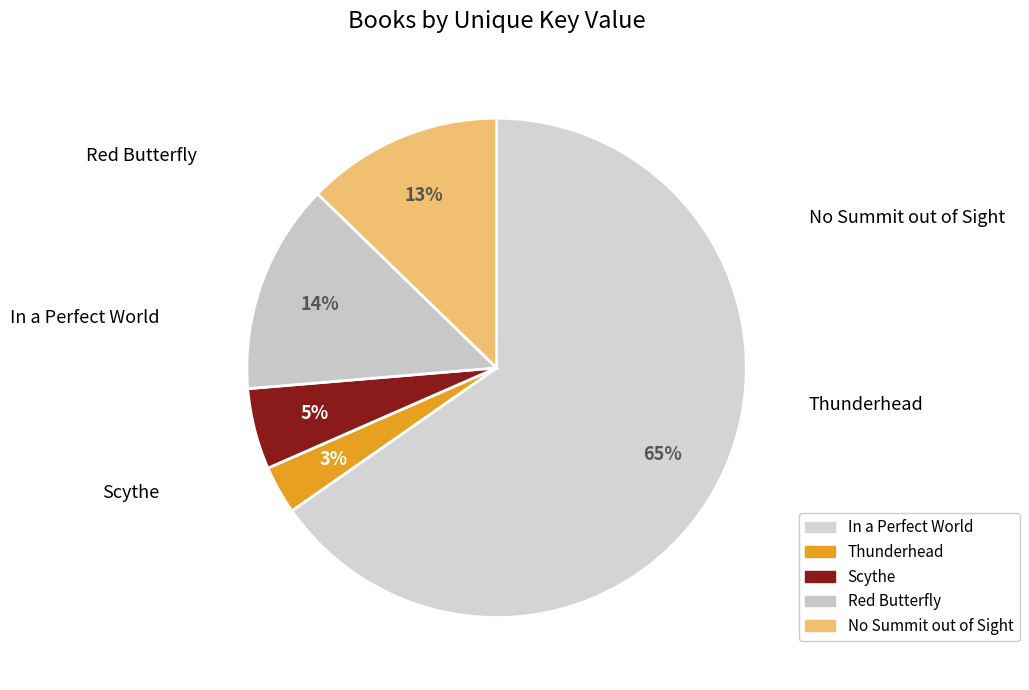

How many segments does this pie chart have?

5